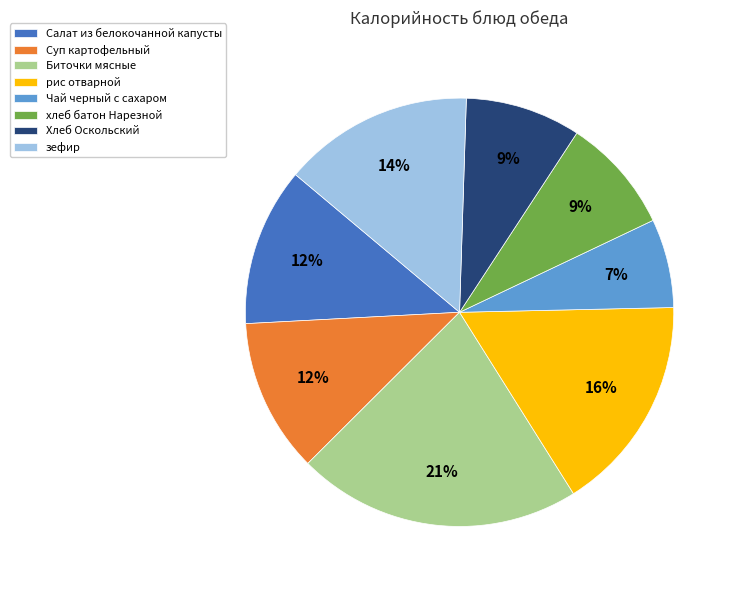

Approximately how many times larger is the value at Биточки мясные compared to Салат из белокочанной капусты?

1.8